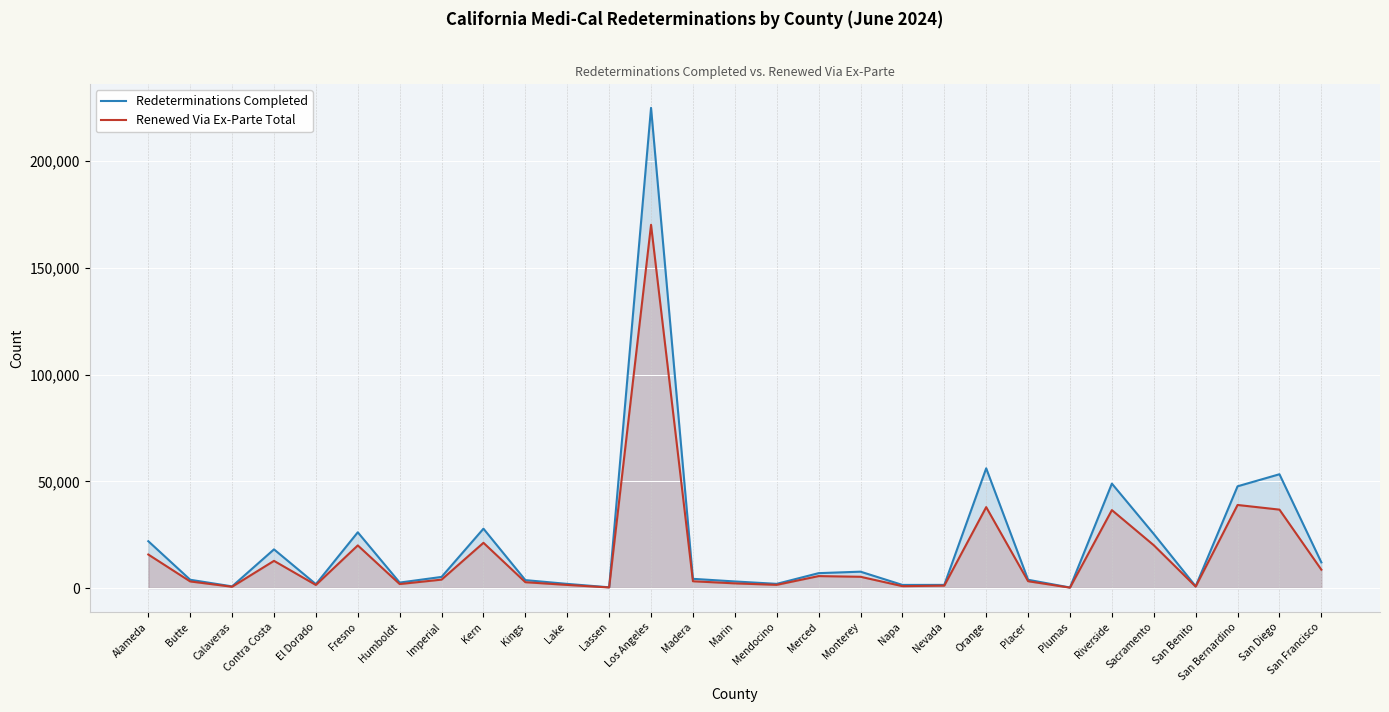

True or false: Renewed Via Ex-Parte Total has more than 0 interior local peaks.

True